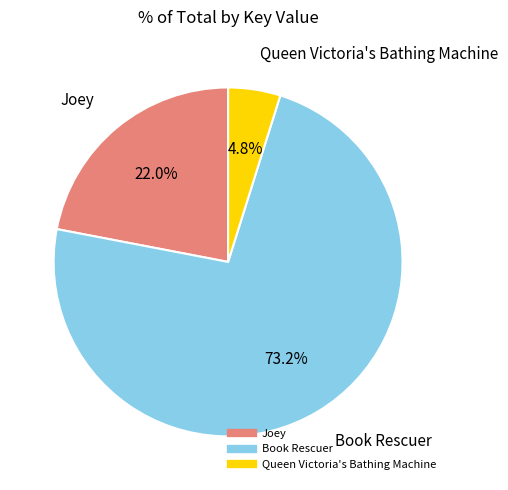

Do Joey and Queen Victoria's Bathing Machine together represent more than half of the pie?

No